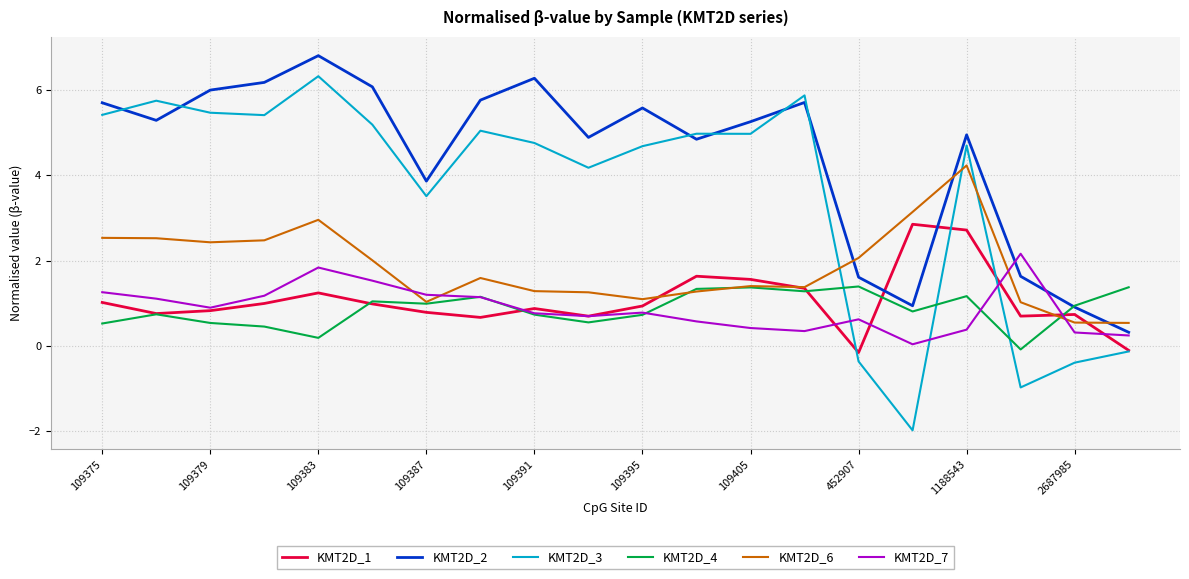

What is the highest value of the KMT2D_2 series?

6.8